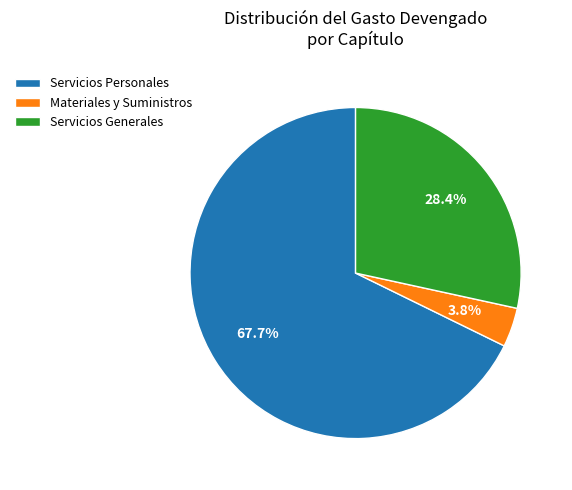

What percentage is the Servicios Personales slice, to the nearest percent?

68%